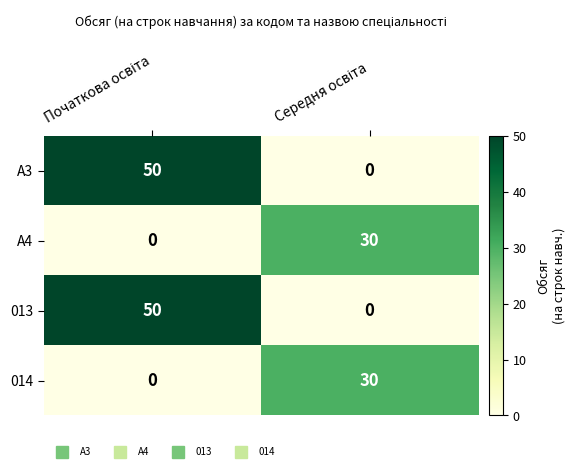

What is the average value of the 013 series?

25